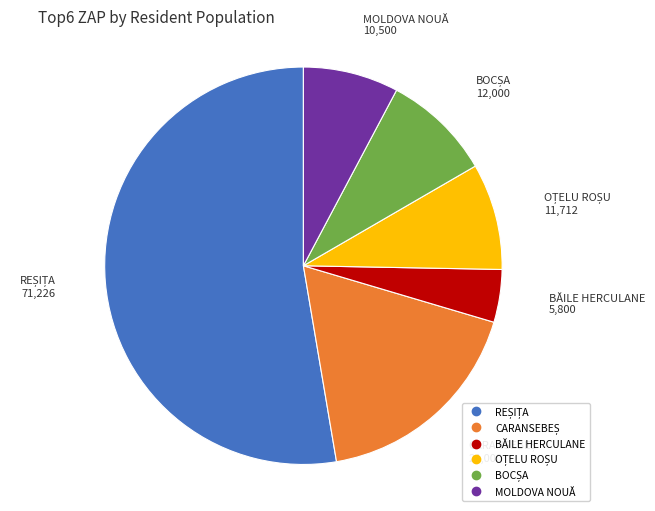

Does any single category account for the majority?

Yes